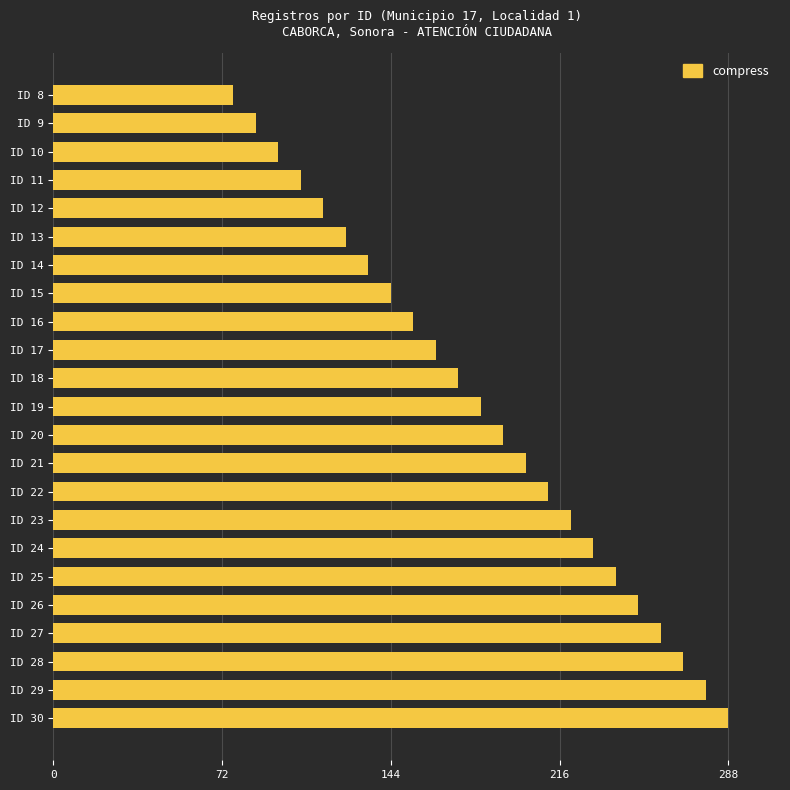

What is the difference between the values at ID 25 and ID 19?

57.6